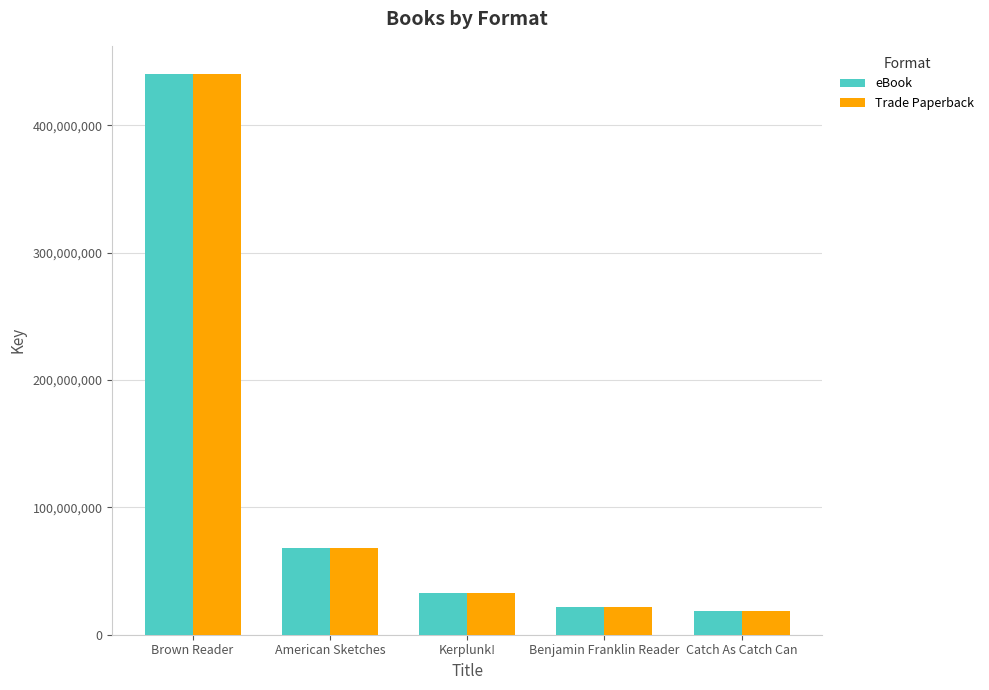

How many groups of bars are there?

5